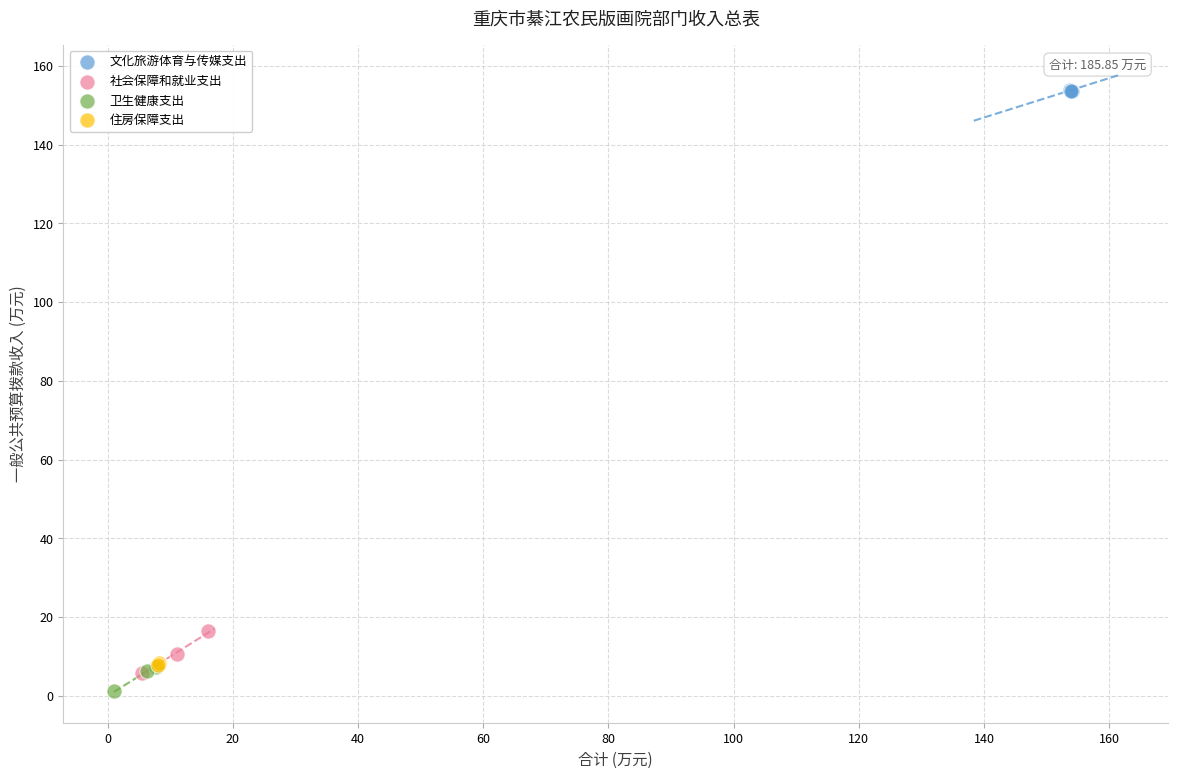

Which series has the largest Y range (max minus min)?

社会保障和就业支出